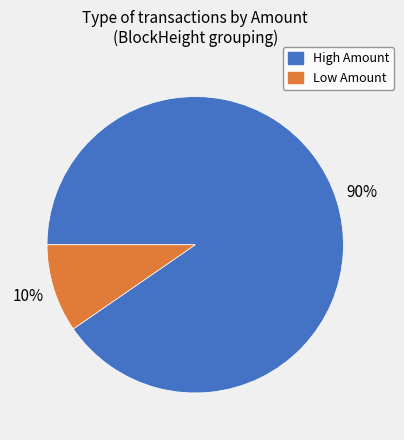

To the nearest percent, what is the combined percentage of Low Amount and High Amount?

100%